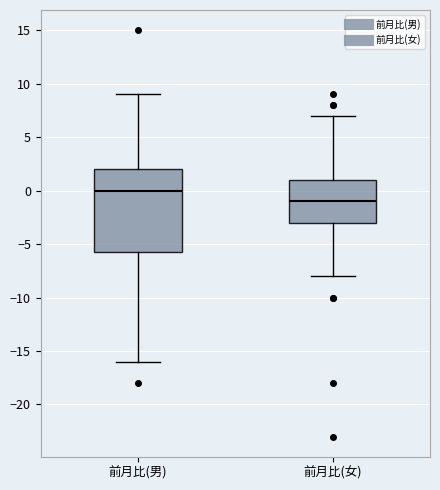

Reading left to right, transcribe this box plot: for each box, give where its median line is, the range the box spans, and where its two whiskers end, as read against the y-axis. The values are not printed on the chart, so give them approximately, as read against the axis.

前月比(男): median 0.0, box -5.5 to 2.0, whiskers -16.0 to 9.0
前月比(女): median -1.0, box -3.0 to 1.0, whiskers -8.0 to 7.0